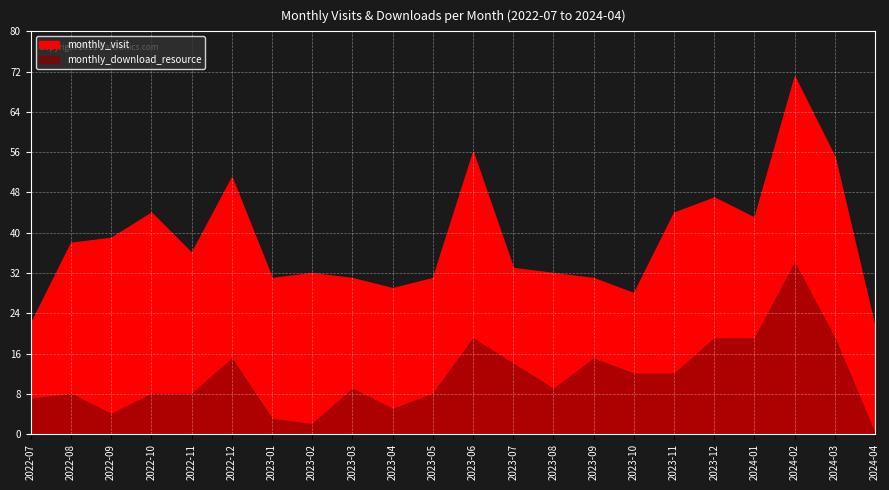

True or false: monthly_download_resource and monthly_visit cross at least once.

False